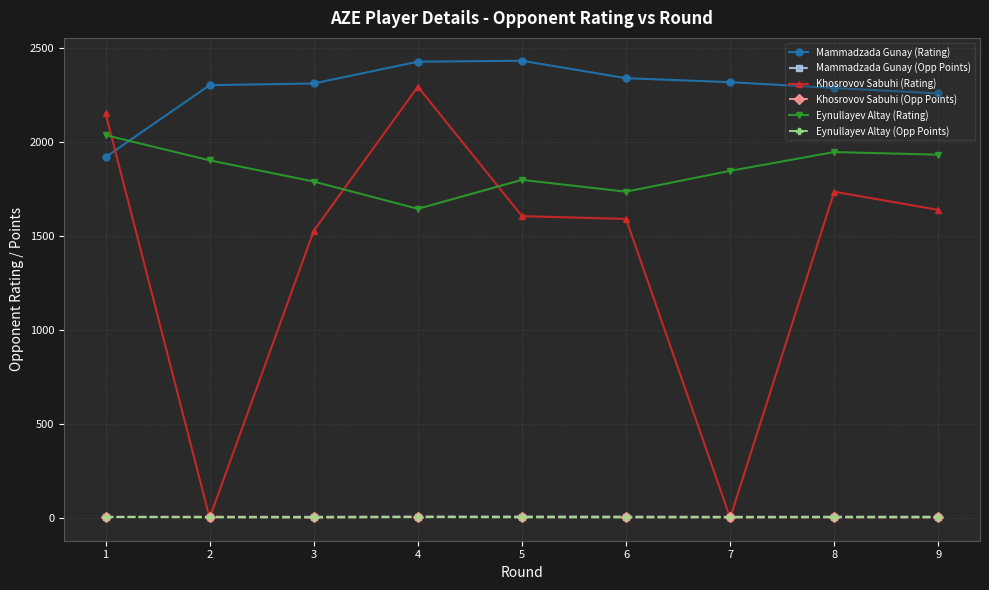

Read the Eynullayev Altay (Rating) value at 2.

1903.0